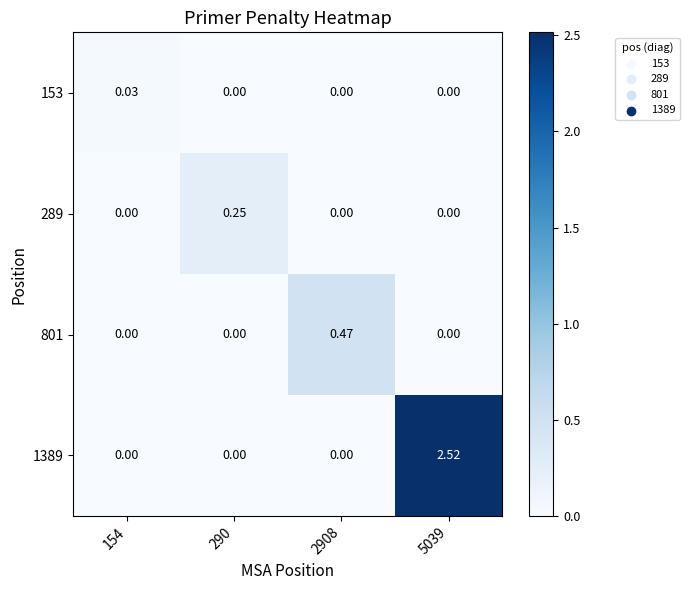

Which series has the largest range (max minus min)?

1389